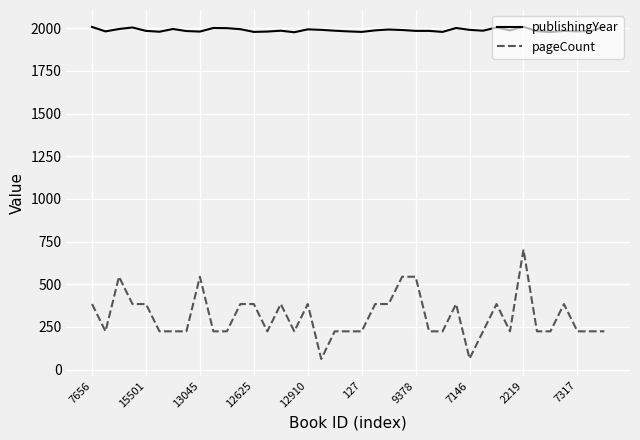

Which series has the largest total across all categories?

publishingYear